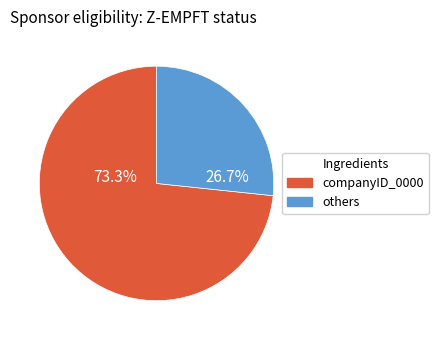

Does any single category account for the majority?

Yes